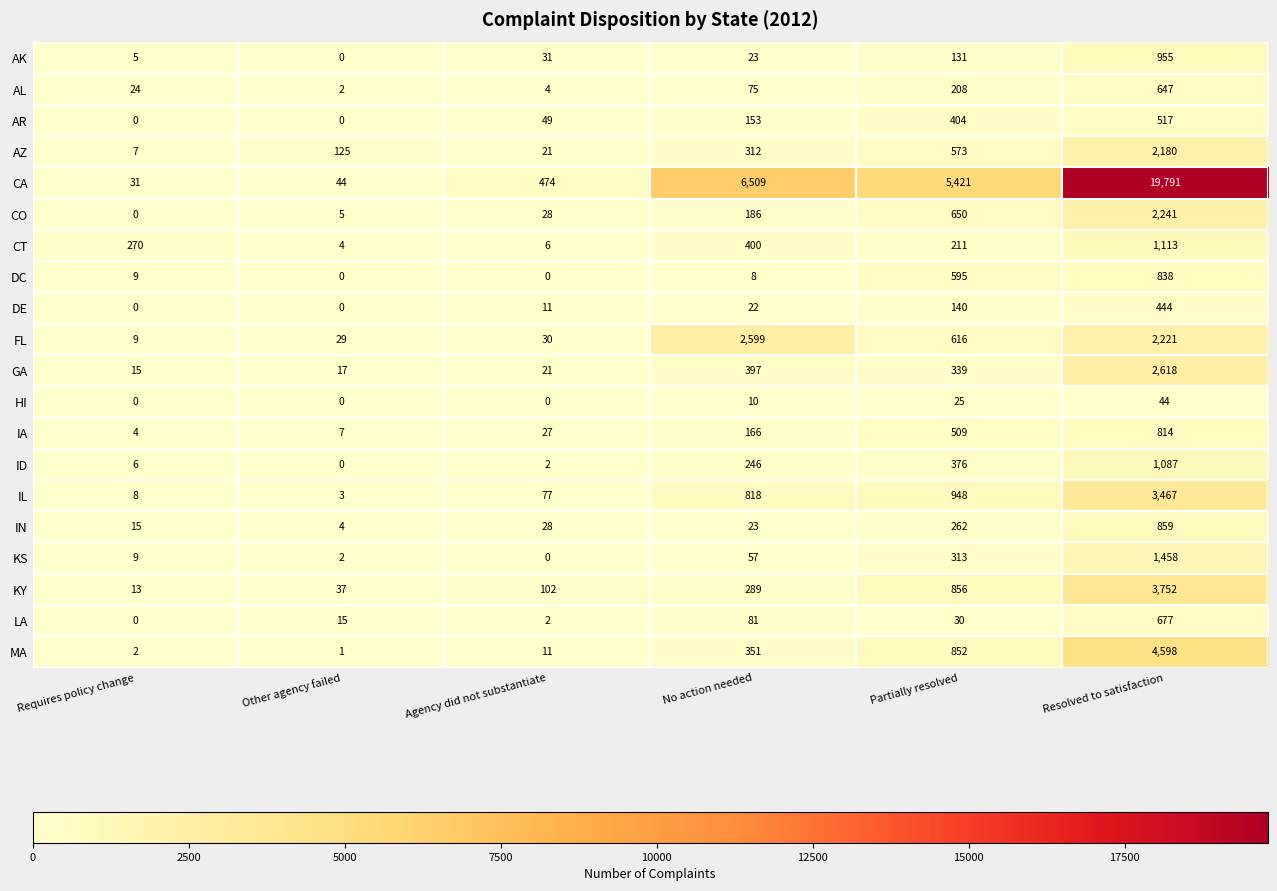

List the labels in order of AL value, largest first.

Resolved to satisfaction, Partially resolved, No action needed, Requires policy change, Agency did not substantiate, Other agency failed